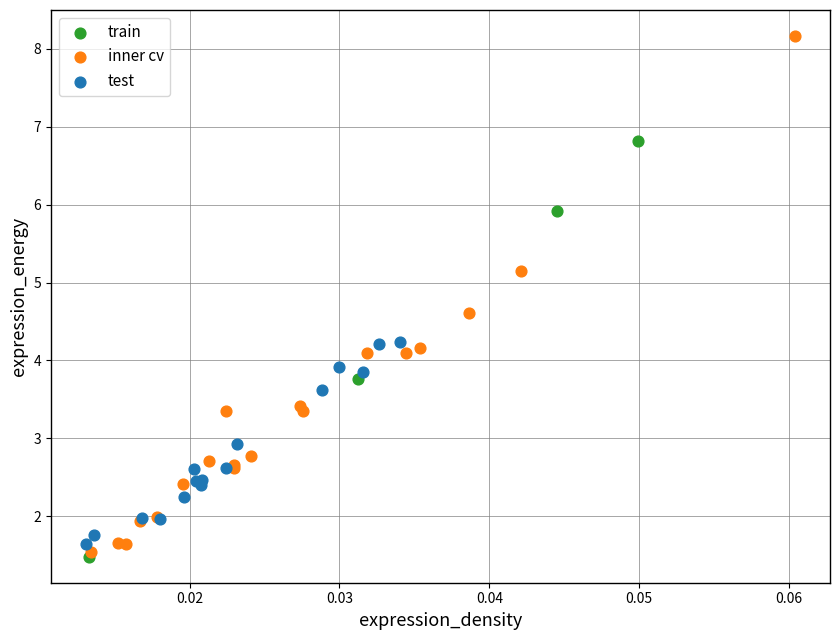

Which series has the widest spread of Y values?

inner cv